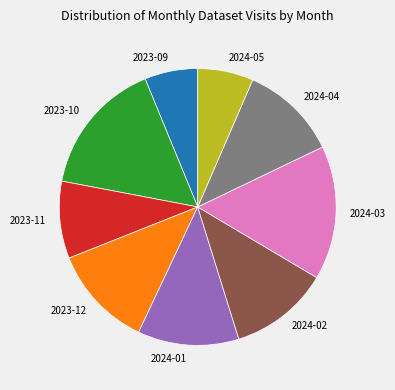

Is there any slice that represents more than half of the pie?

No